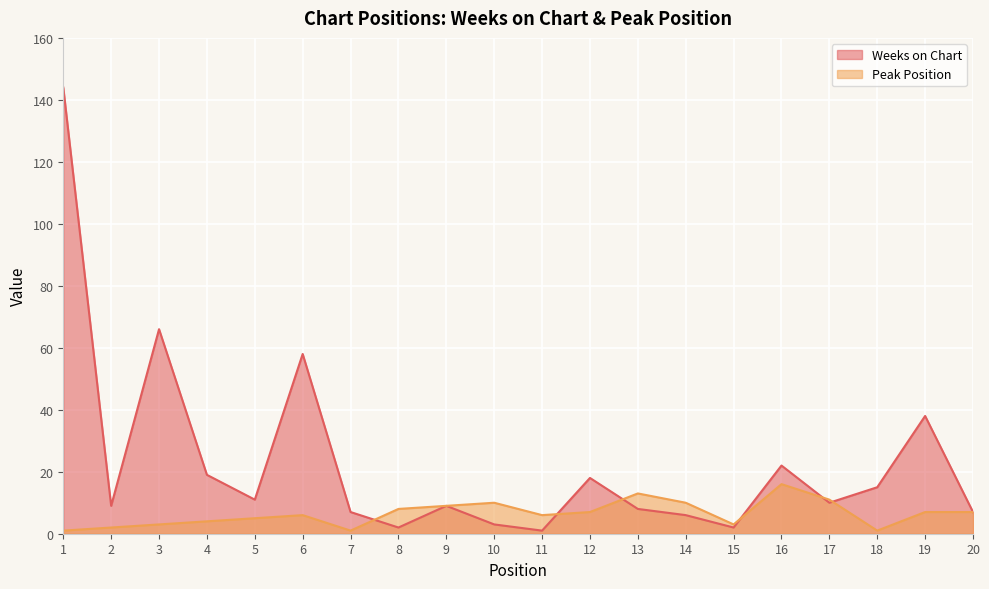

True or false: Peak Position and Weeks on Chart cross at least once.

True